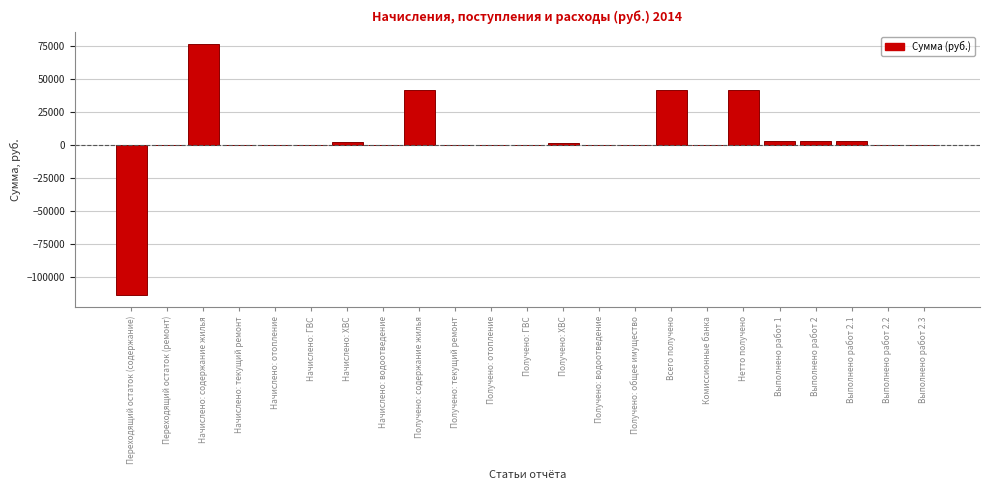

What is the sum of all values?

101101.9